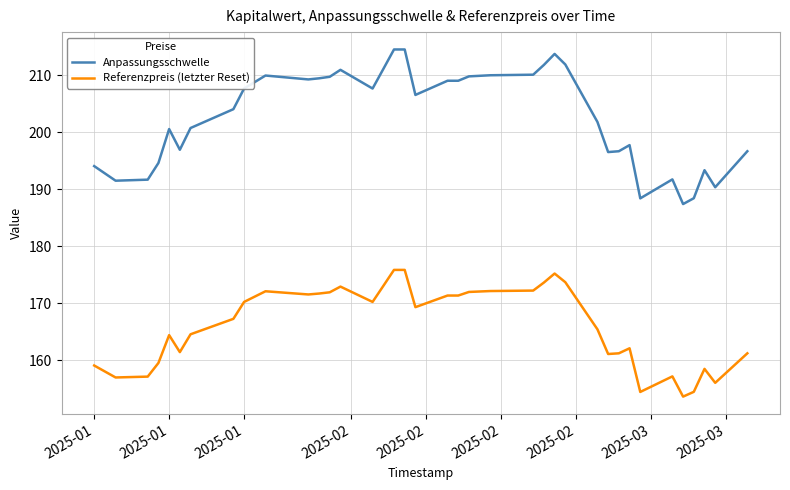

Which series has the largest total across all categories?

Anpassungsschwelle